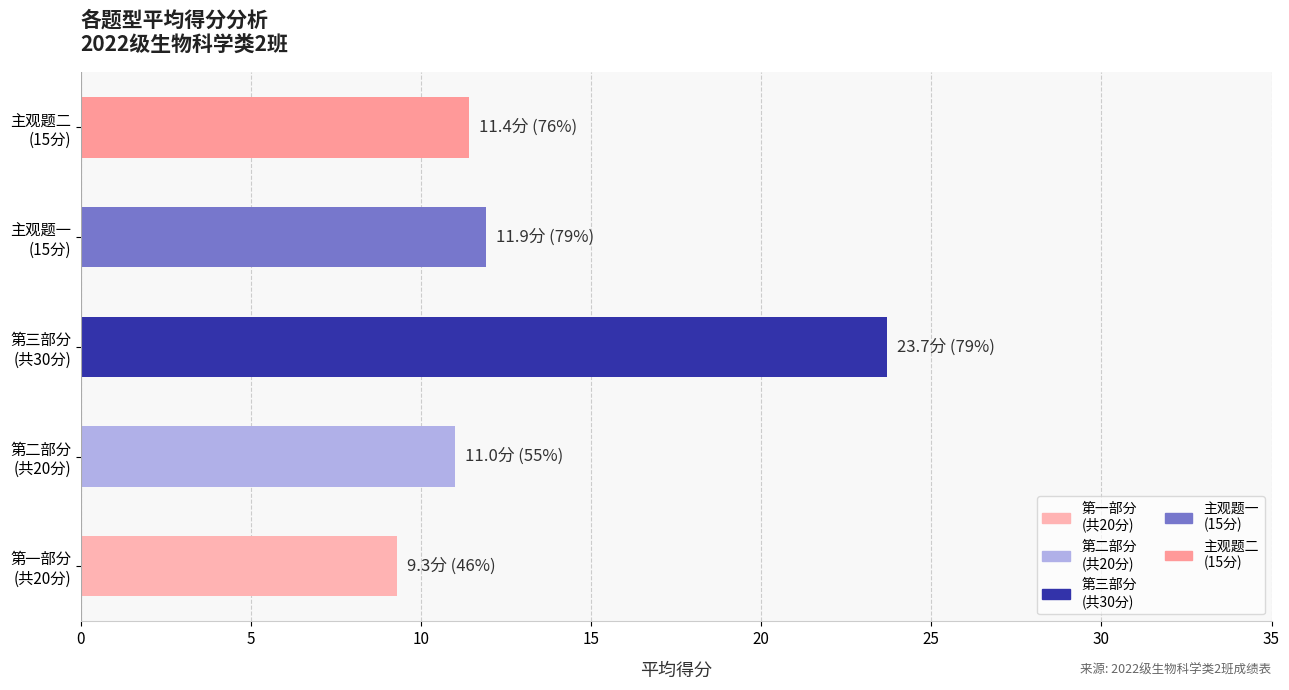

What is the sum of all values?

67.3